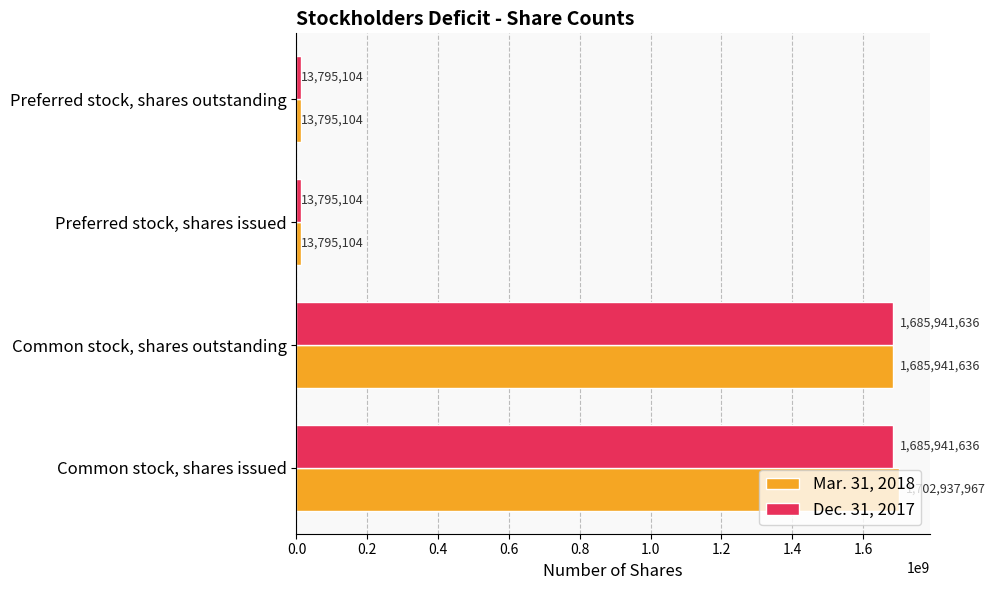

At how many categories does at least one series exceed 1001732102?

2